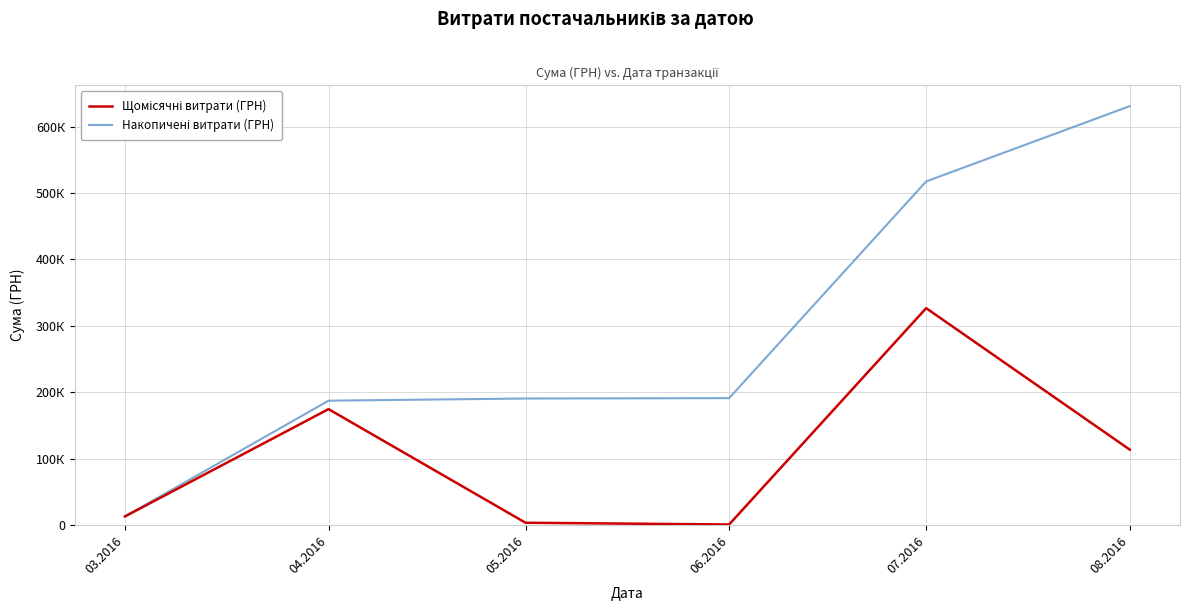

What is the label of the 6th point from the left?

08.2016